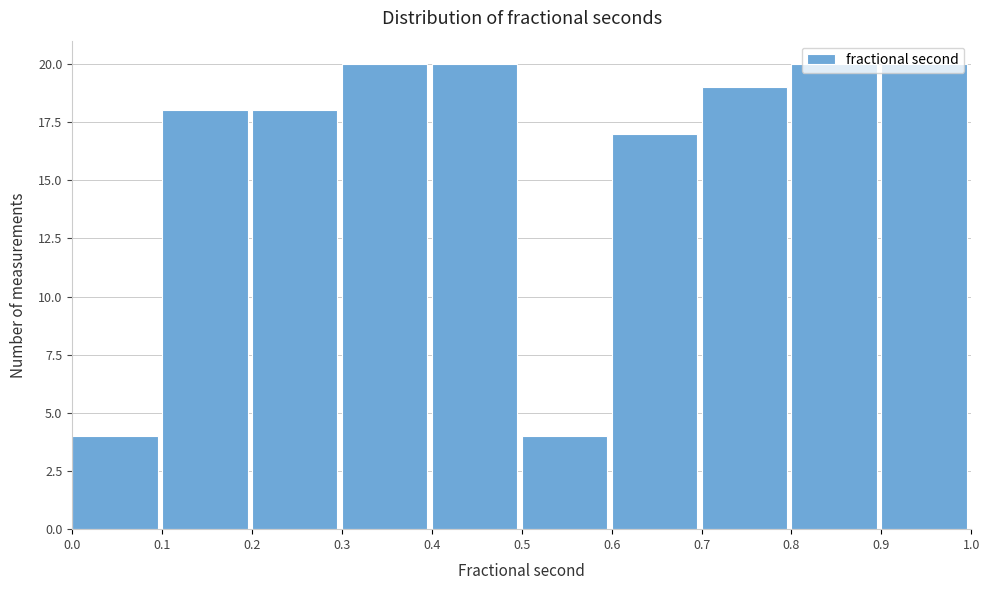

What is the height of the bar covering 0.0 to 0.1 on the x-axis? The values are not printed on the chart, so give them approximately, as read against the axis.

4